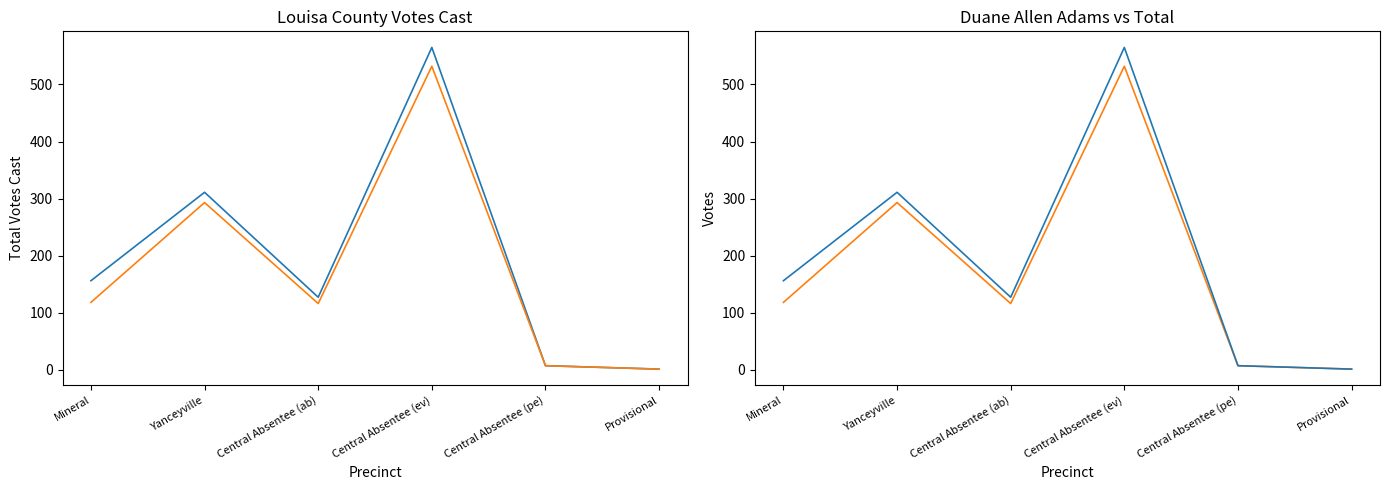

What is the difference between the Duane Allen Adams values at Mineral and Central Absentee (pe)?

111